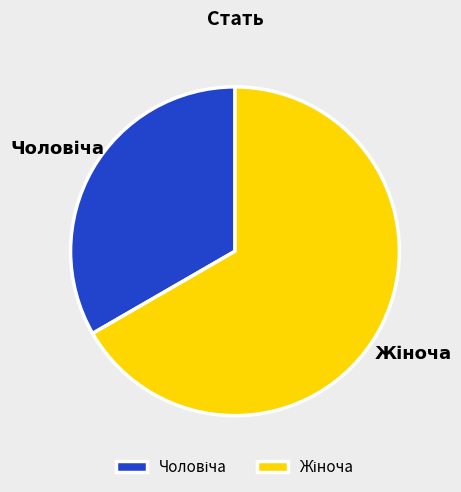

Is there a majority slice in this chart?

Yes